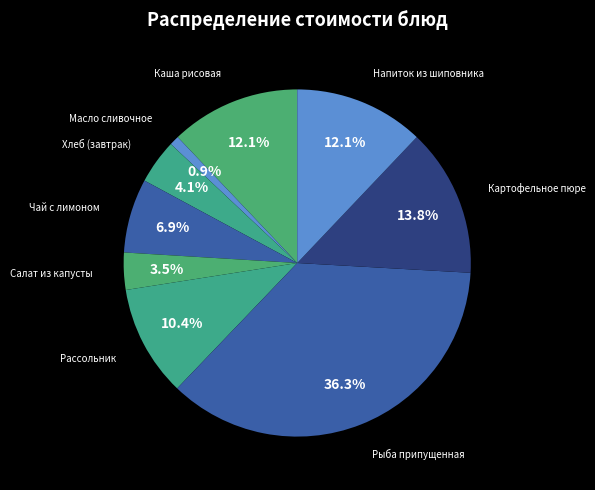

How many segments does this pie chart have?

9